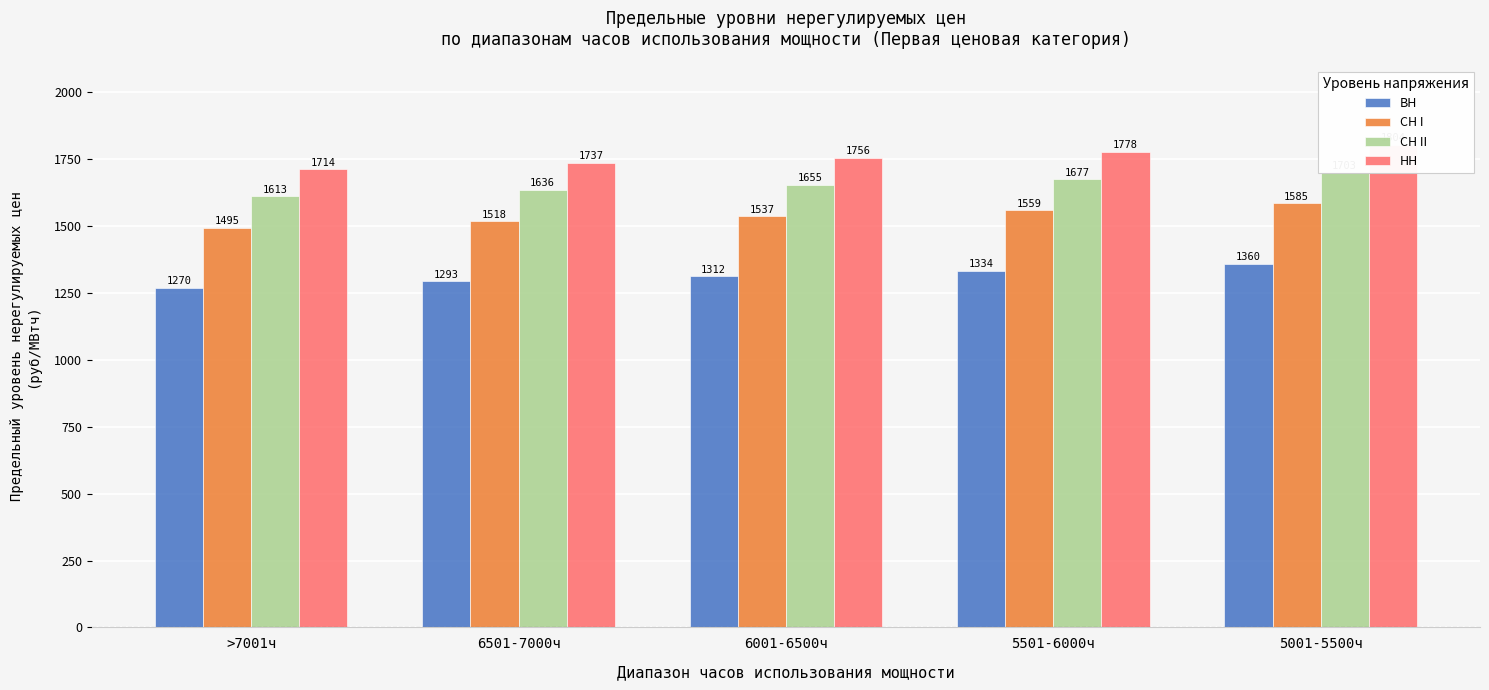

What is the average value of the СН I series?

1538.7